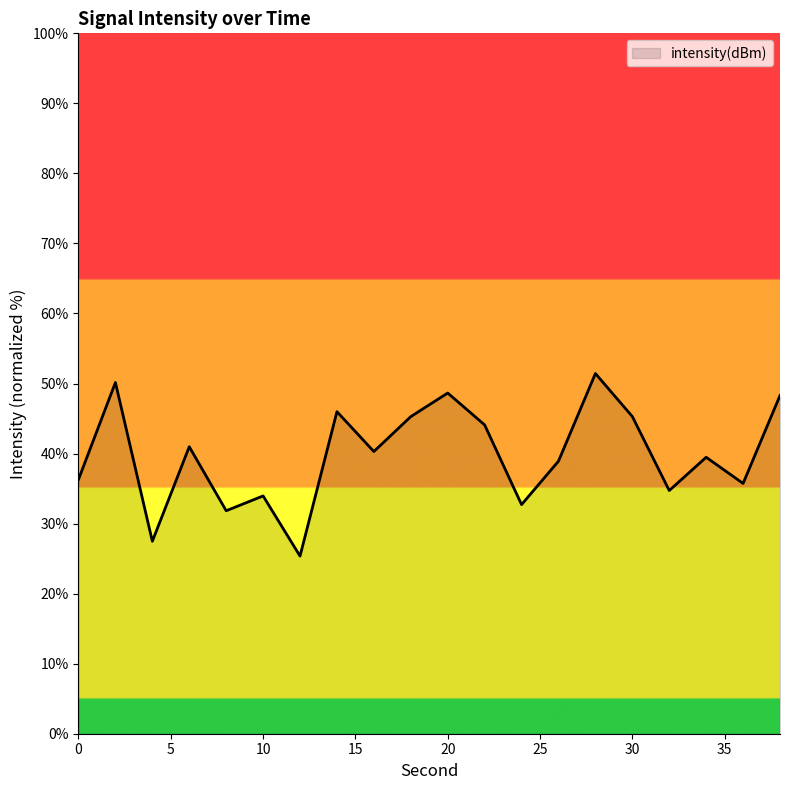

What is the difference between the maximum and minimum values?

26.1